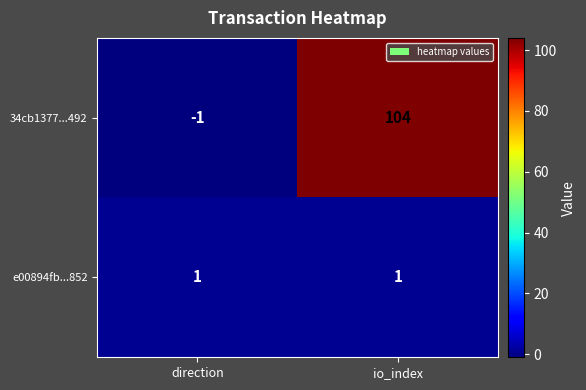

Is it true that 34cb1377...492 equals 104 at io_index?

True